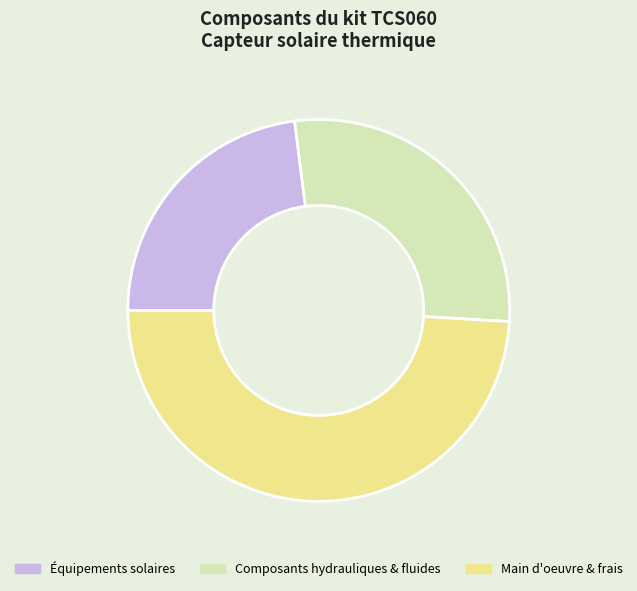

How many segments does this pie chart have?

3